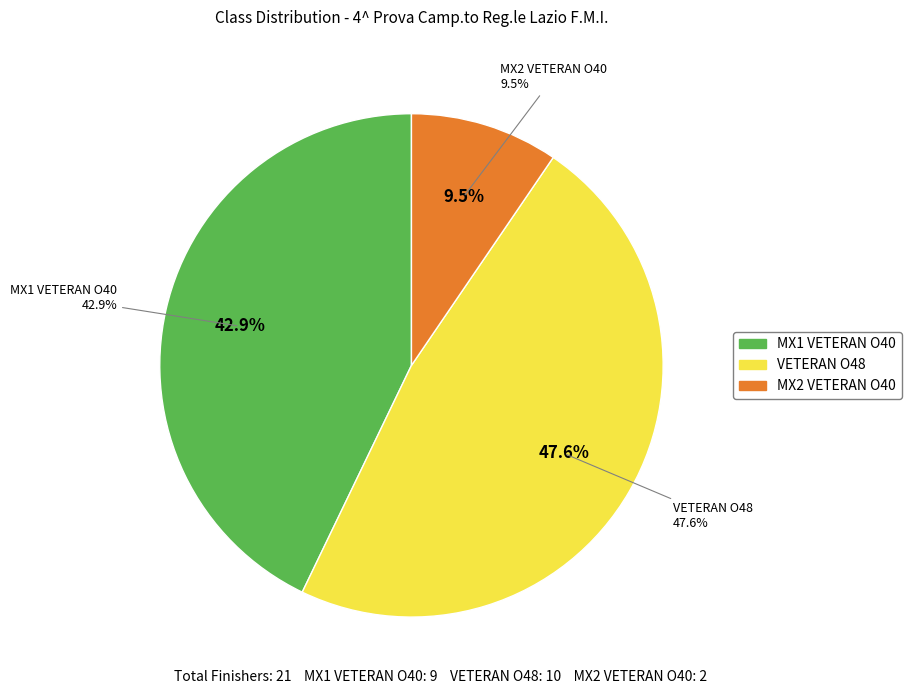

Is MX1 VETERAN O40 the majority of the pie?

No